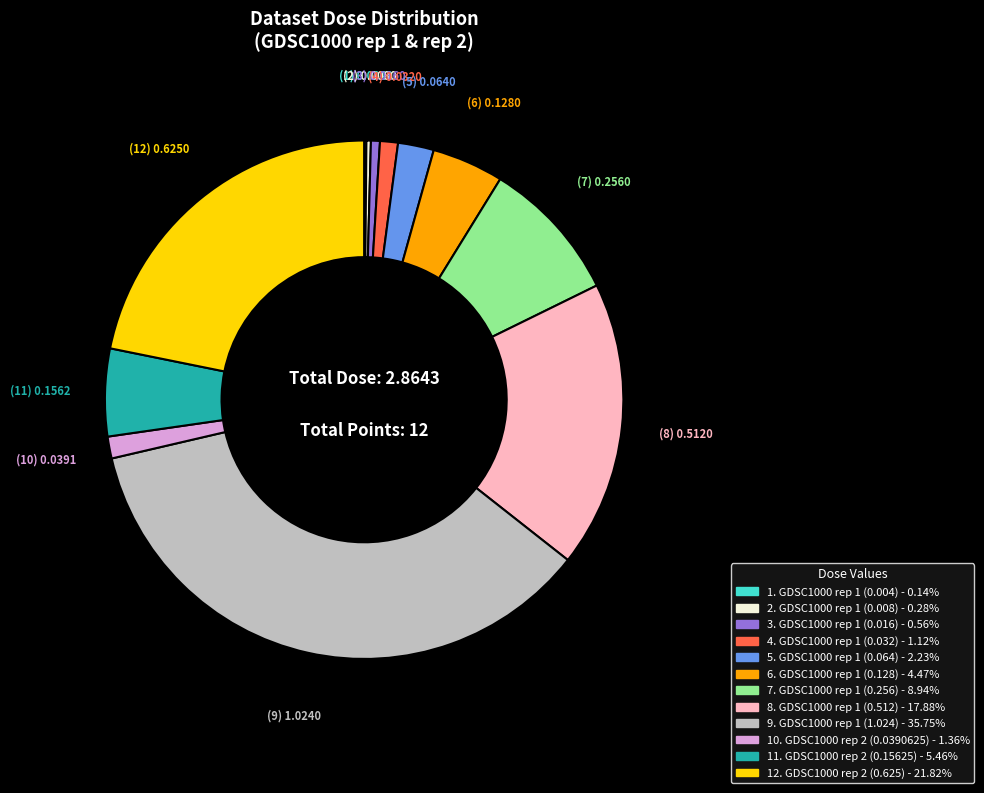

Is there any slice that represents more than half of the pie?

No